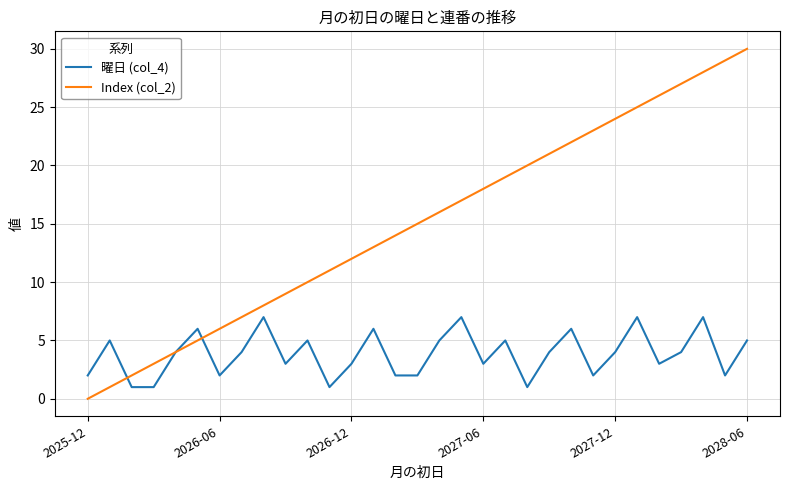

What is the greatest value displayed?

30